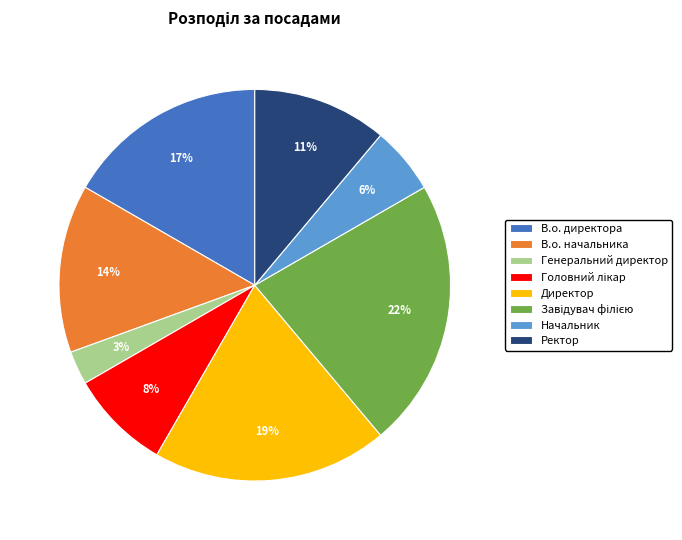

Is it true that Директор is 30% of the pie?

False